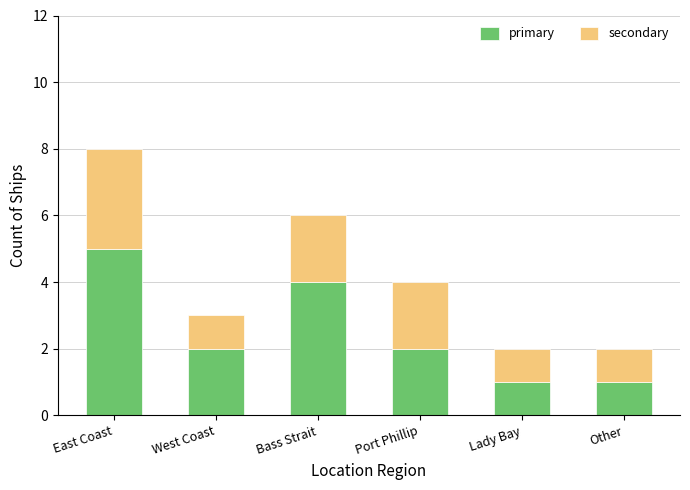

At which label does primary reach its peak?

East Coast